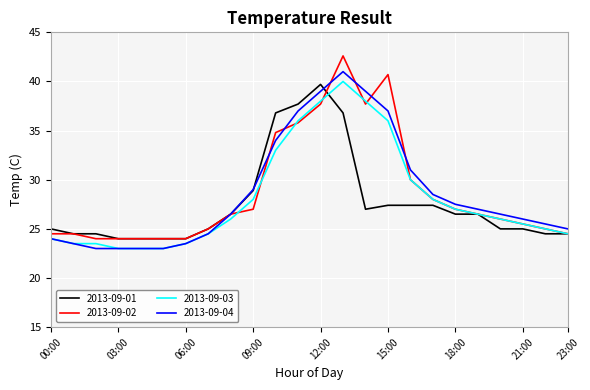

Which series has the largest range (max minus min)?

2013-09-02